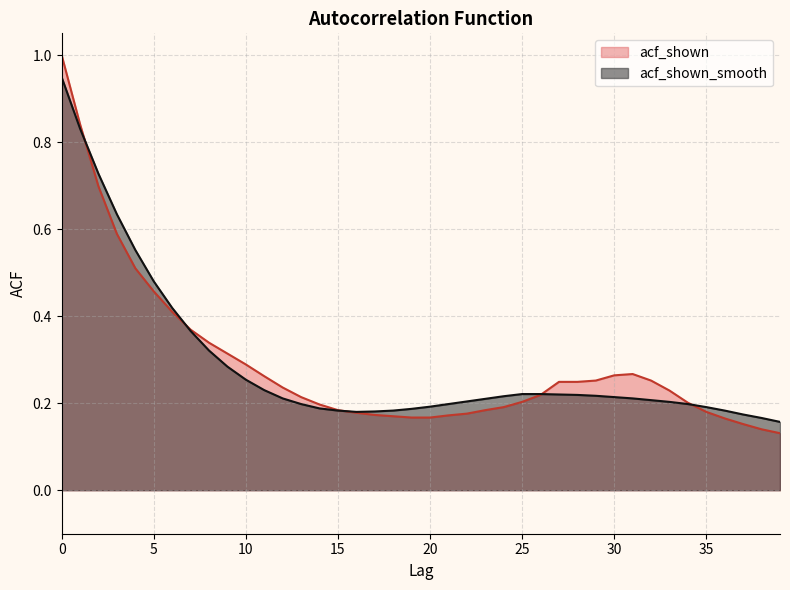

Reading left to right, what are all the values shown in this chart?

acf_shown: 0=1.0	1=0.8	2=0.7	3=0.6	4=0.5	5=0.5	6=0.4	7=0.4	8=0.3	9=0.3	10=0.3	11=0.3	12=0.2	13=0.2	14=0.2	15=0.2	16=0.2	17=0.2	18=0.2	19=0.2	20=0.2	21=0.2	22=0.2	23=0.2	24=0.2	25=0.2	26=0.2	27=0.2	28=0.2	29=0.3	30=0.3	31=0.3	32=0.3	33=0.2	34=0.2	35=0.2	36=0.2	37=0.2	38=0.1	39=0.1
acf_shown_smooth: 0=0.9	1=0.8	2=0.7	3=0.6	4=0.6	5=0.5	6=0.4	7=0.4	8=0.3	9=0.3	10=0.3	11=0.2	12=0.2	13=0.2	14=0.2	15=0.2	16=0.2	17=0.2	18=0.2	19=0.2	20=0.2	21=0.2	22=0.2	23=0.2	24=0.2	25=0.2	26=0.2	27=0.2	28=0.2	29=0.2	30=0.2	31=0.2	32=0.2	33=0.2	34=0.2	35=0.2	36=0.2	37=0.2	38=0.2	39=0.2